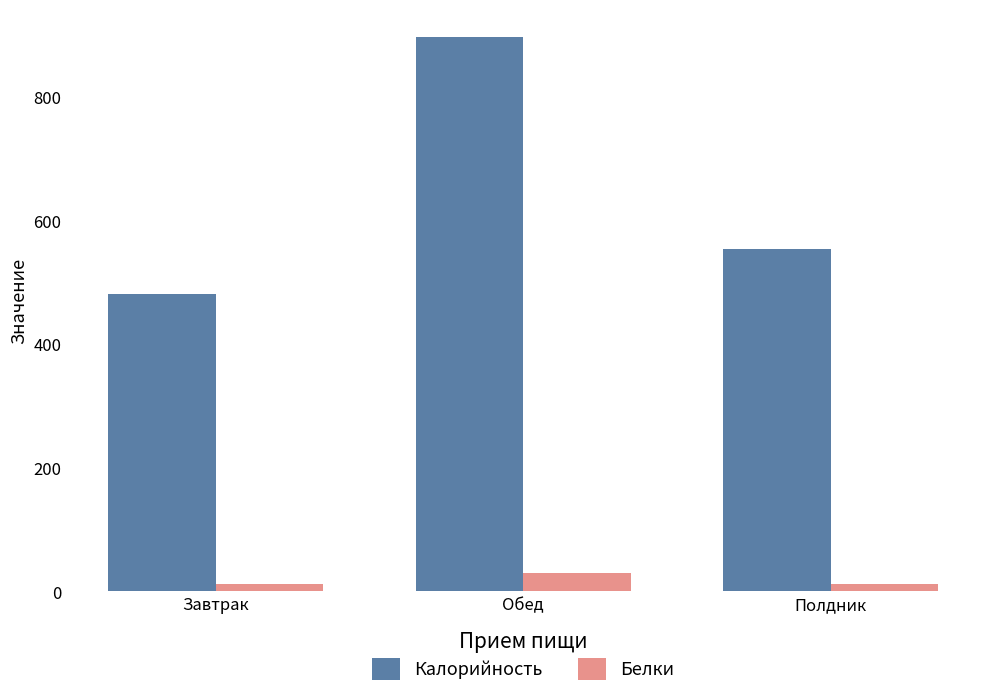

What is the maximum value for Калорийность?

896.6